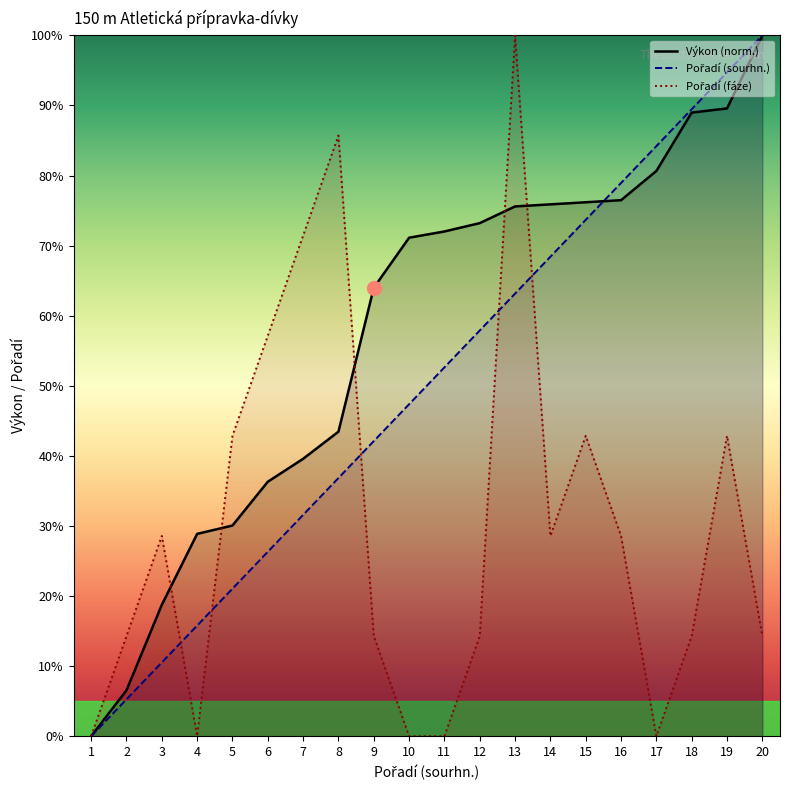

True or false: Výkon (norm.) has a value of 149.6 at 20.

False